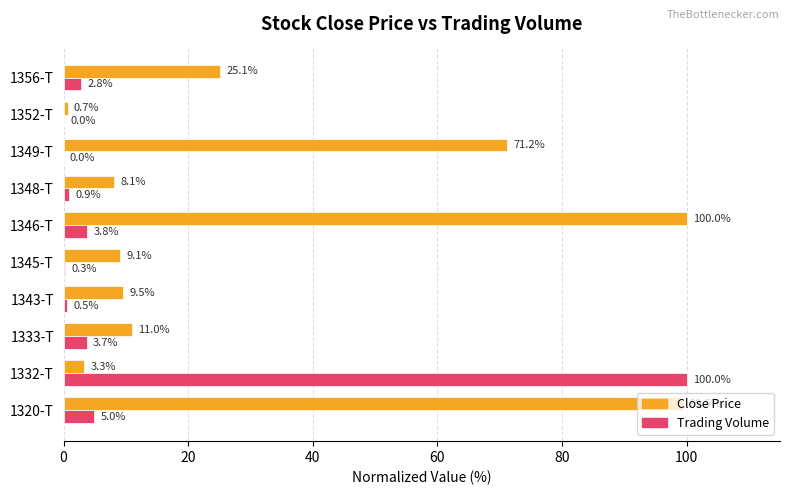

Which series has the largest total across all categories?

Close Price